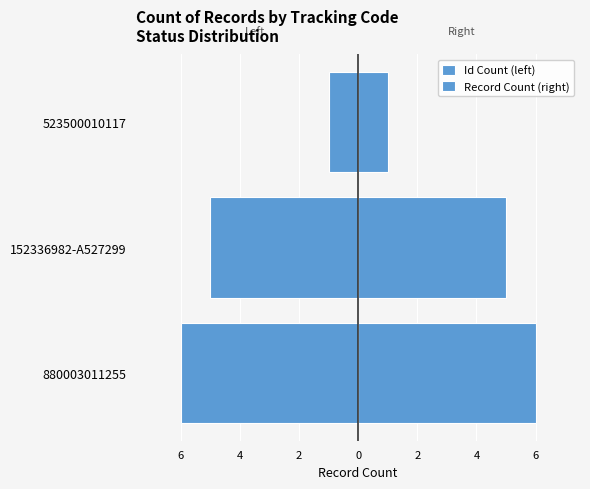

How many groups of bars are there?

3